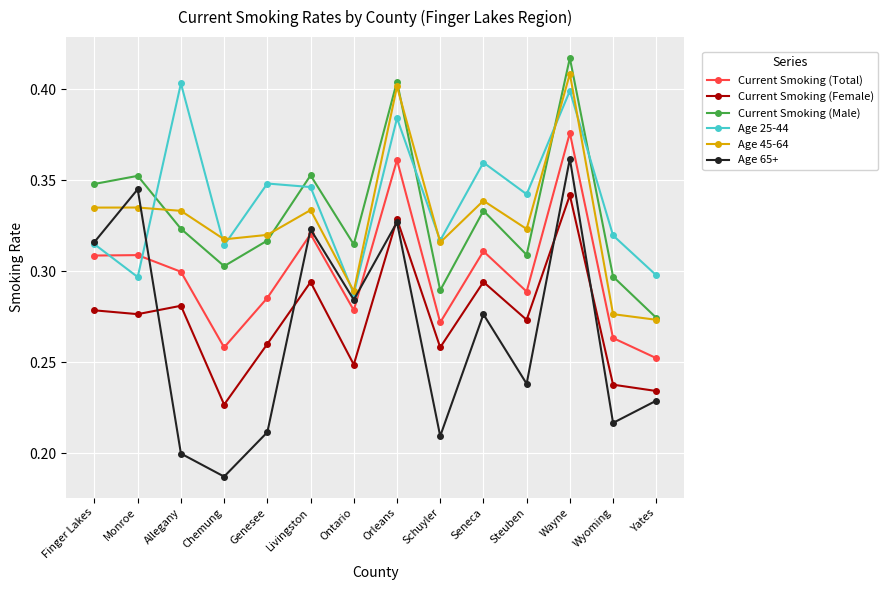

Which series has the widest spread of values?

Age 65+